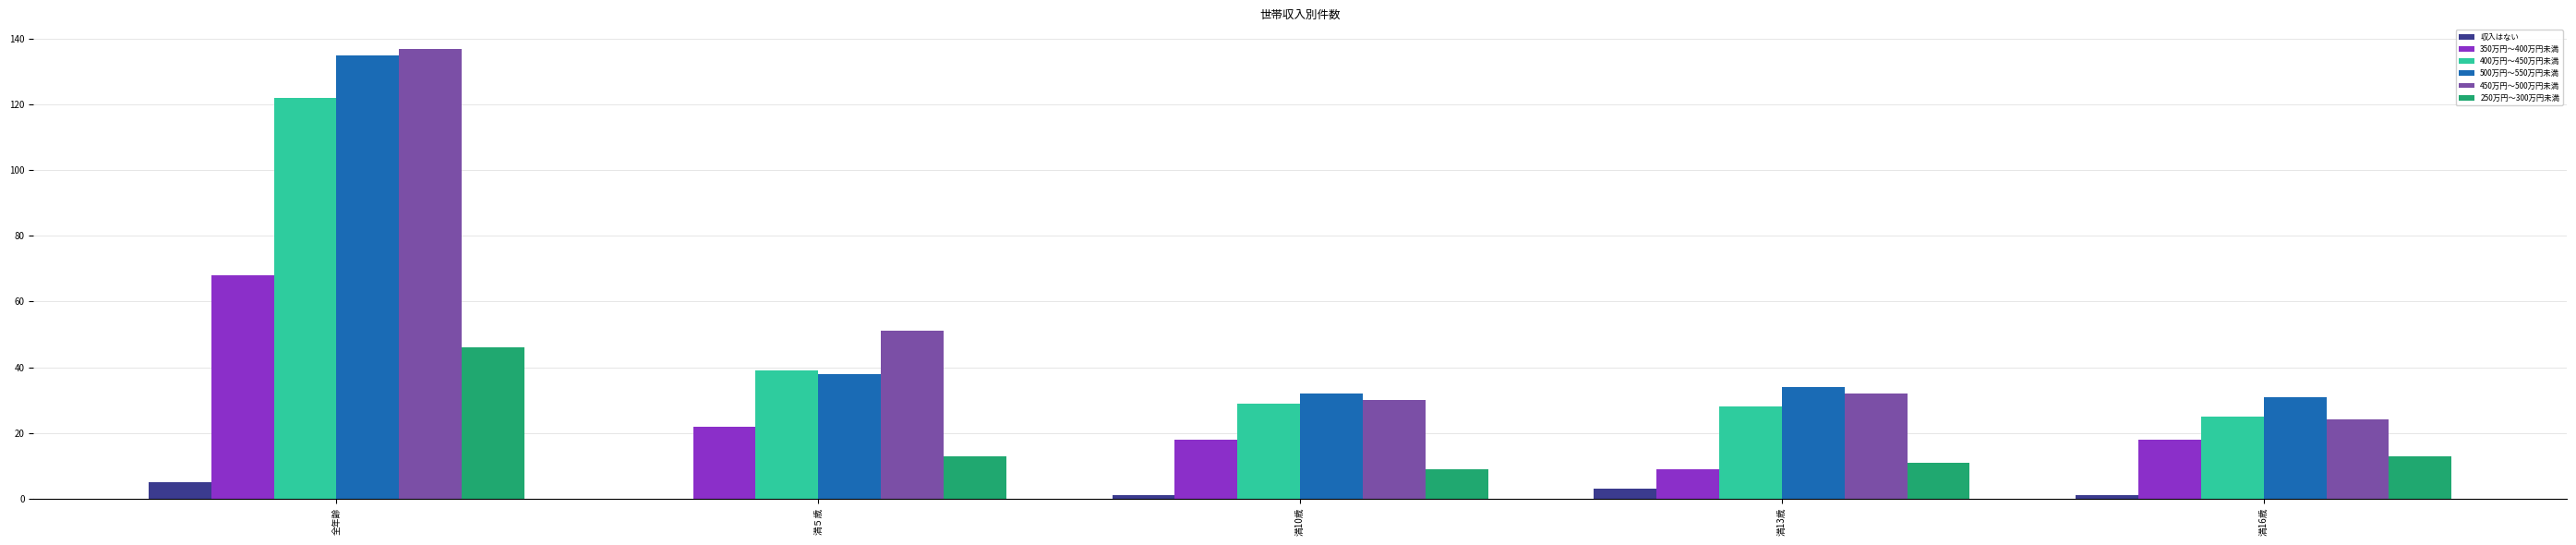

Are the bars horizontal?

No